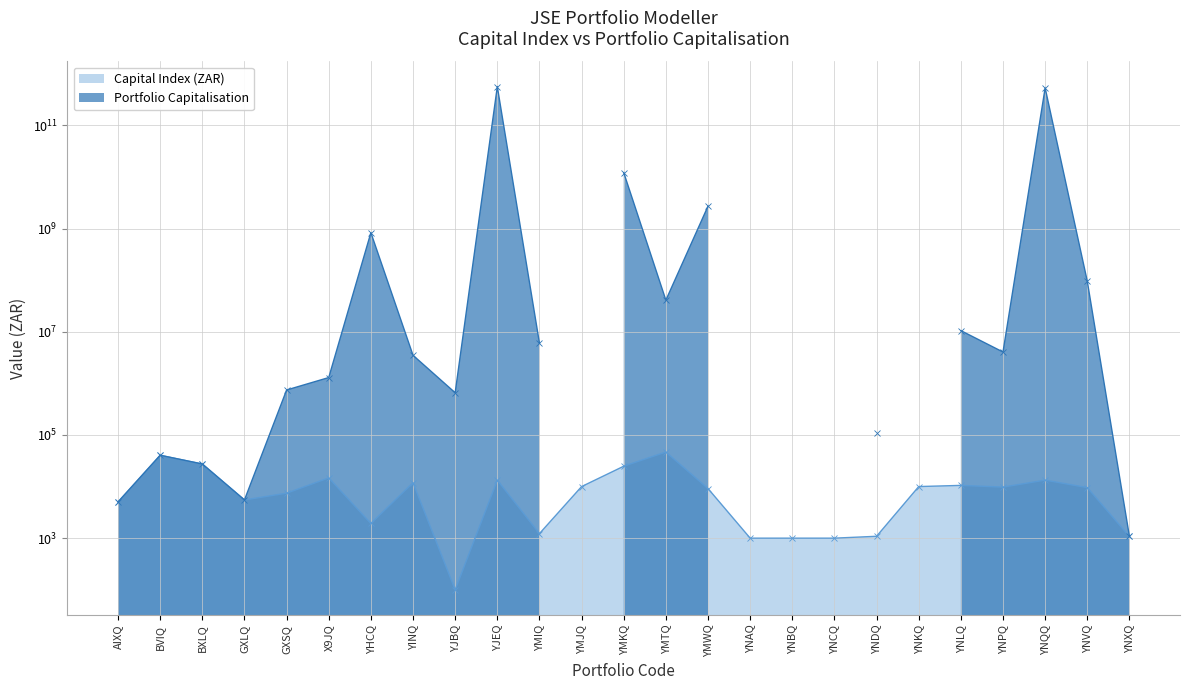

Where does the data first go above 9556?

BVIQ